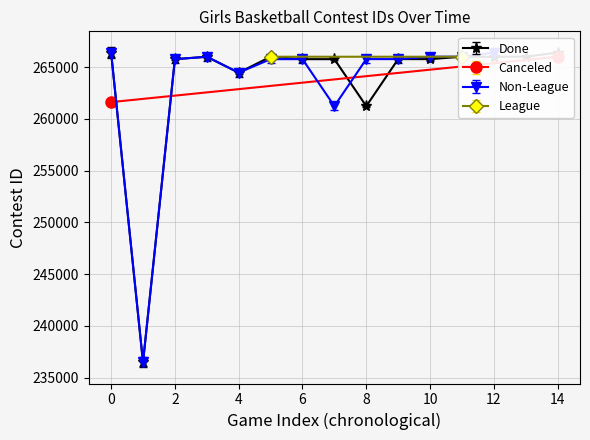

How many points are higher than both their immediate neighbors (excluding endpoints)?

4